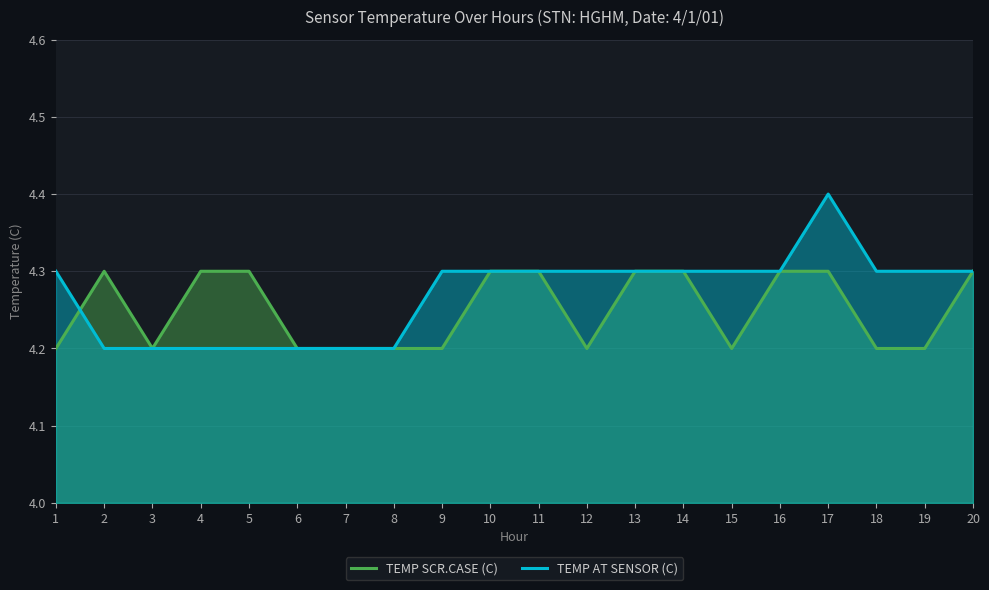

What is the difference between the TEMP SCR.CASE (C) values at 1 and 17?

0.1